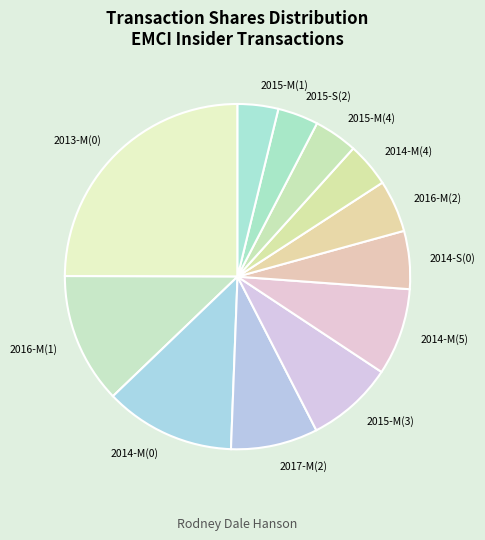

Is 2016-M(2) the majority of the pie?

No